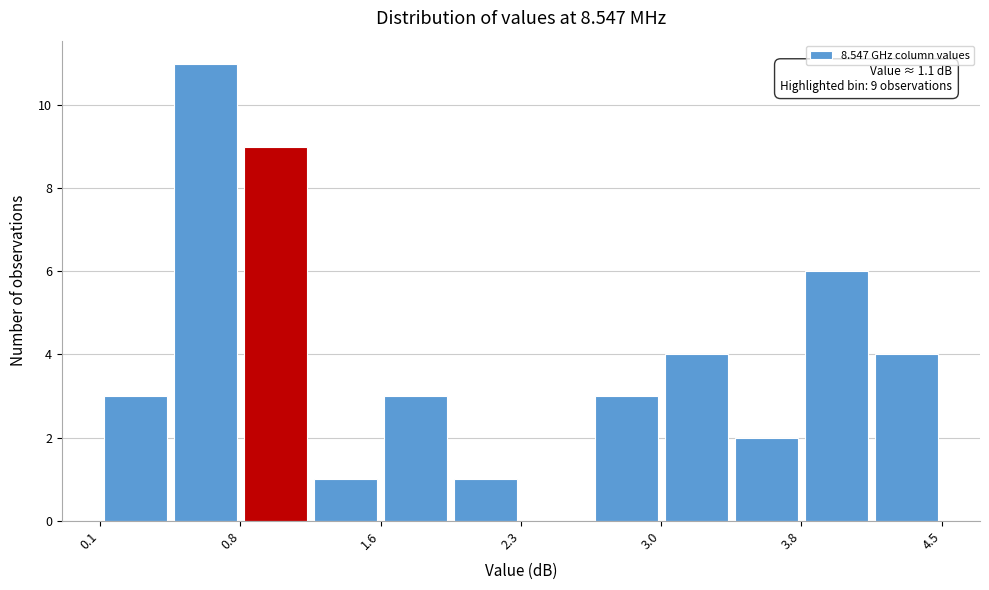

Read against the x-axis, roughly where is the centre of the tallest bar?

0.7